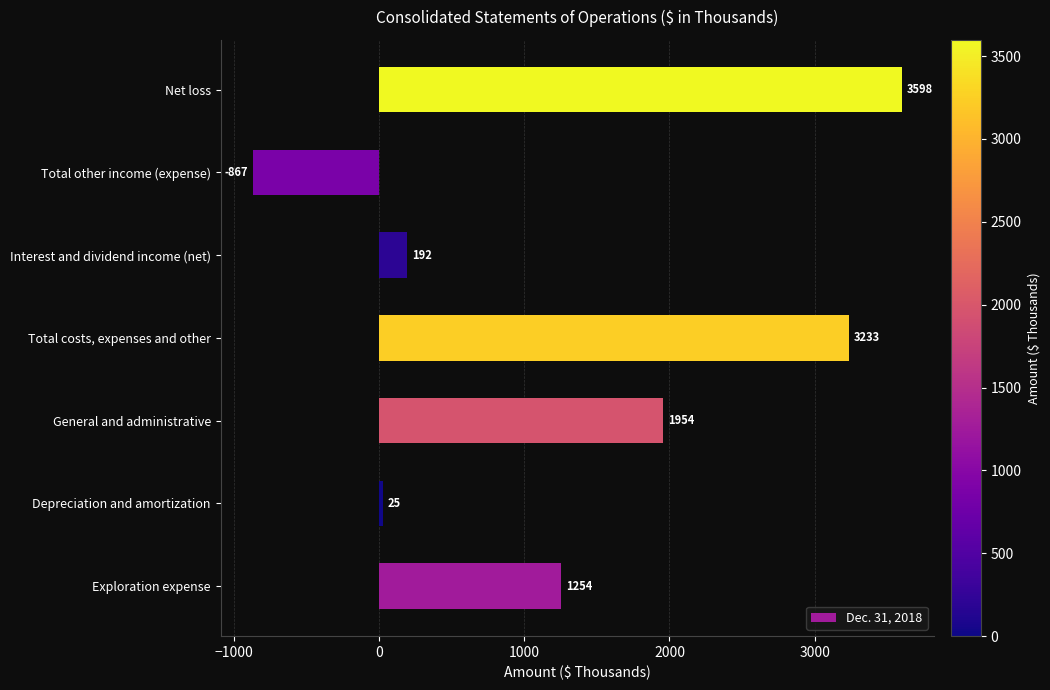

Reading top to bottom, transcribe all the data shown in this chart.

Net loss=3598	Total other income (expense)=-867	Interest and dividend income (net)=192	Total costs, expenses and other=3233	General and administrative=1954	Depreciation and amortization=25	Exploration expense=1254